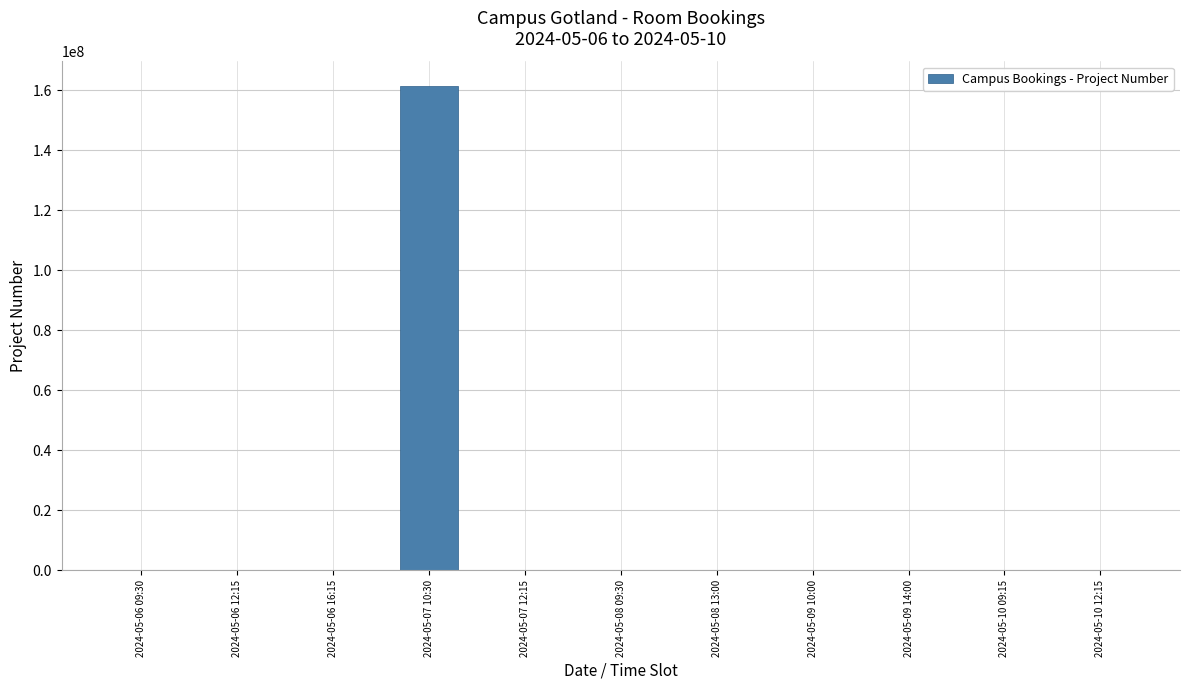

At which category does the chart reach its peak across all series?

2024-05-07 10:30